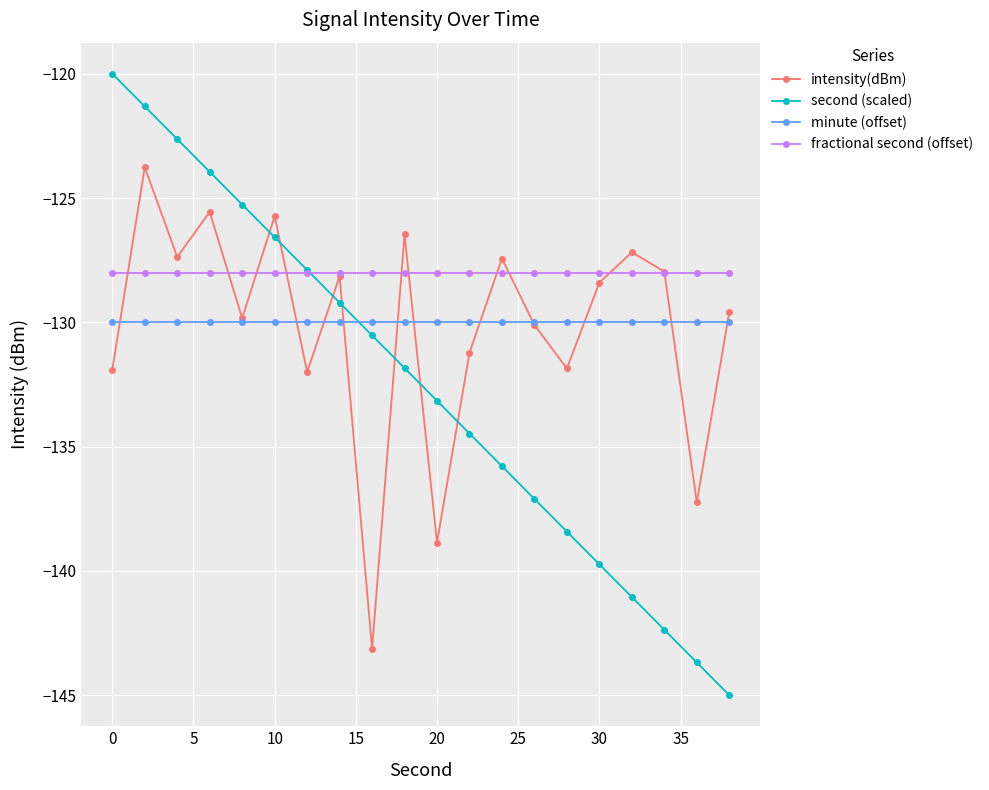

What is the value of the minute (offset) point at the 17th from the left?

-130.0